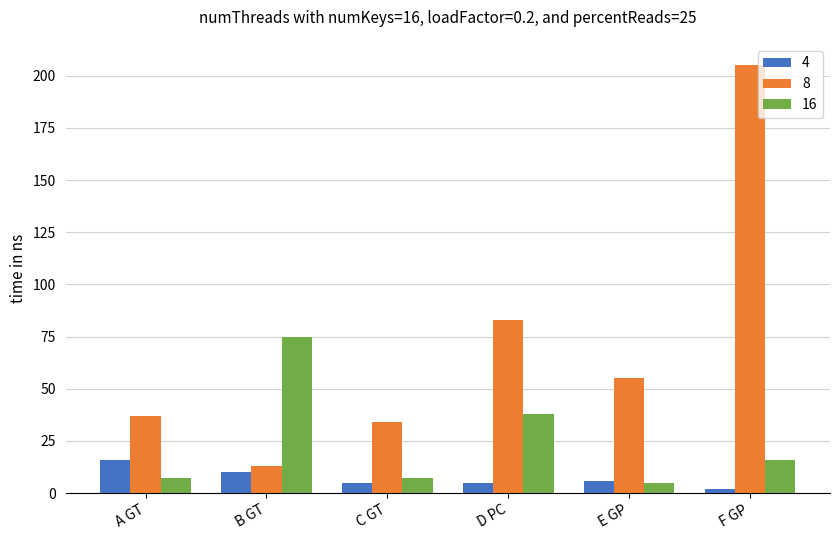

Rank the series at B GT from highest to lowest value.

16, 8, 4